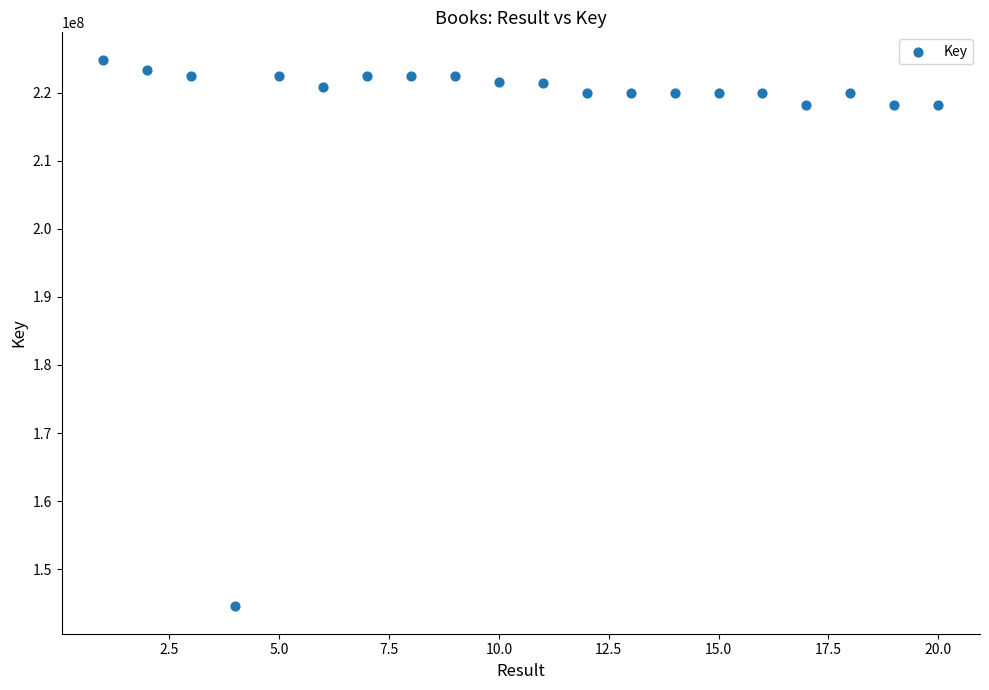

What is the range of X values (max minus min)?

19